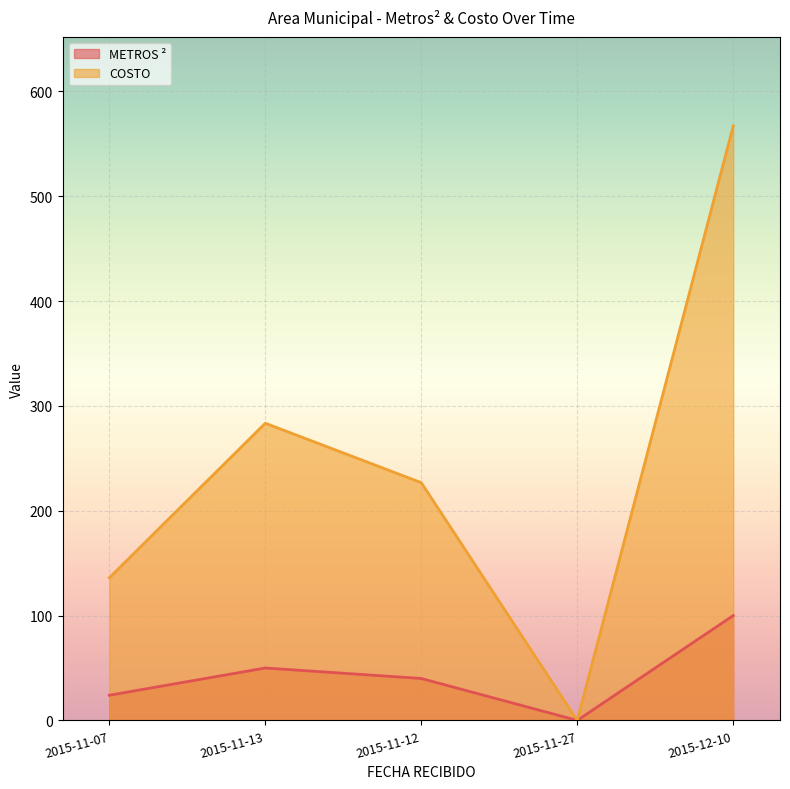

Reading left to right, transcribe all the data shown in this chart.

METROS ²: 24.0	50.0	40.0	0.0	100.0
COSTO: 136.1	283.5	226.8	0.0	567.0